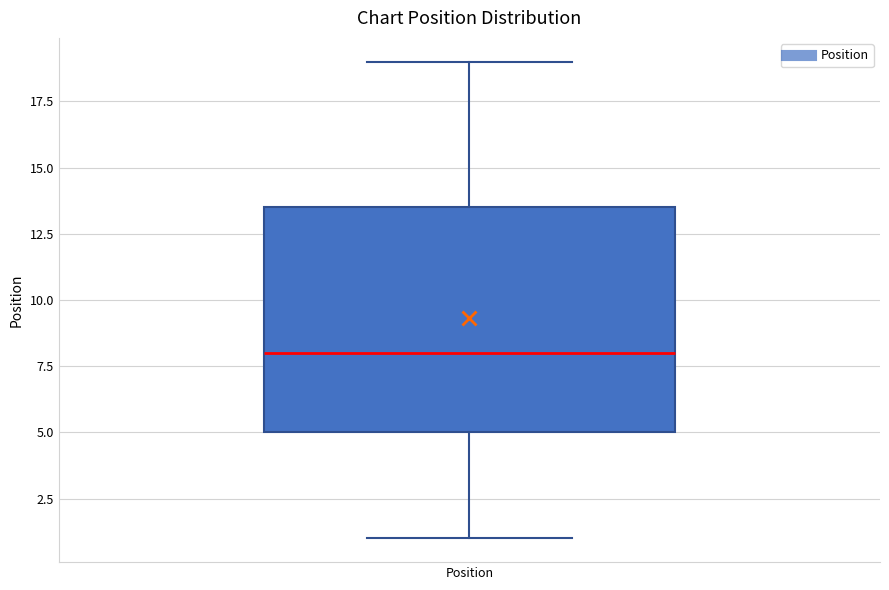

Read this box plot against the y-axis: the position of the median line, the range covered by the box, and the ends of both whiskers. The values are not printed on the chart, so give them approximately, as read against the axis.

median 8.0, box 5.0 to 13.5, whiskers 1.0 to 19.0